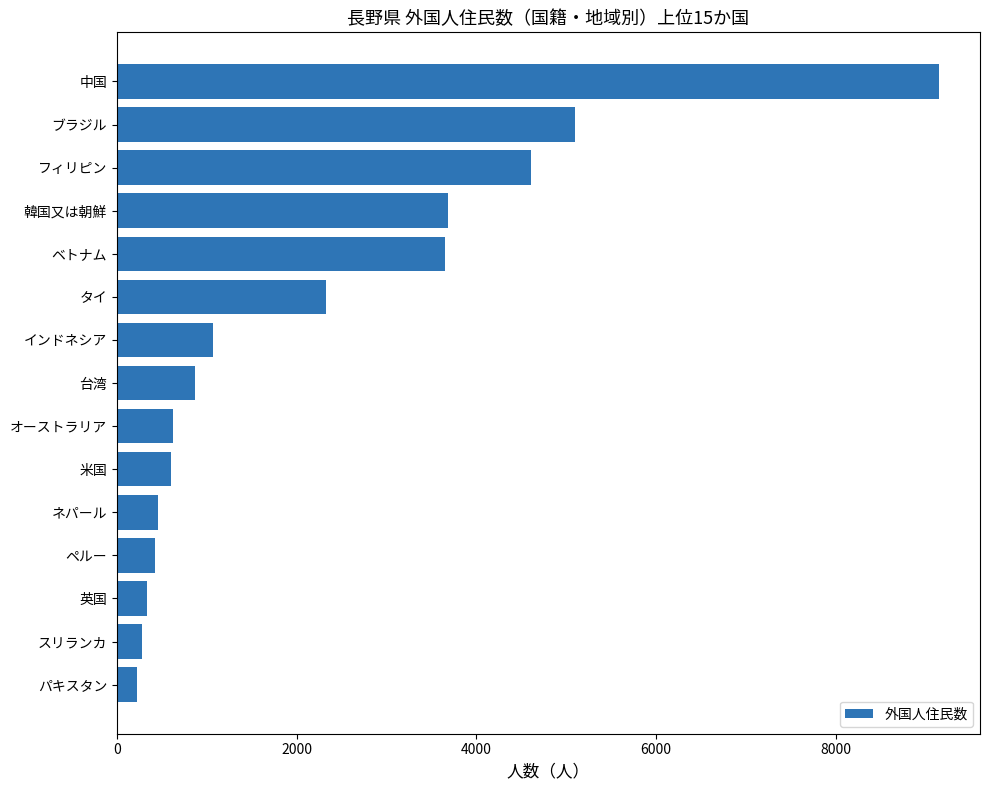

What value does the data have at 米国?

602